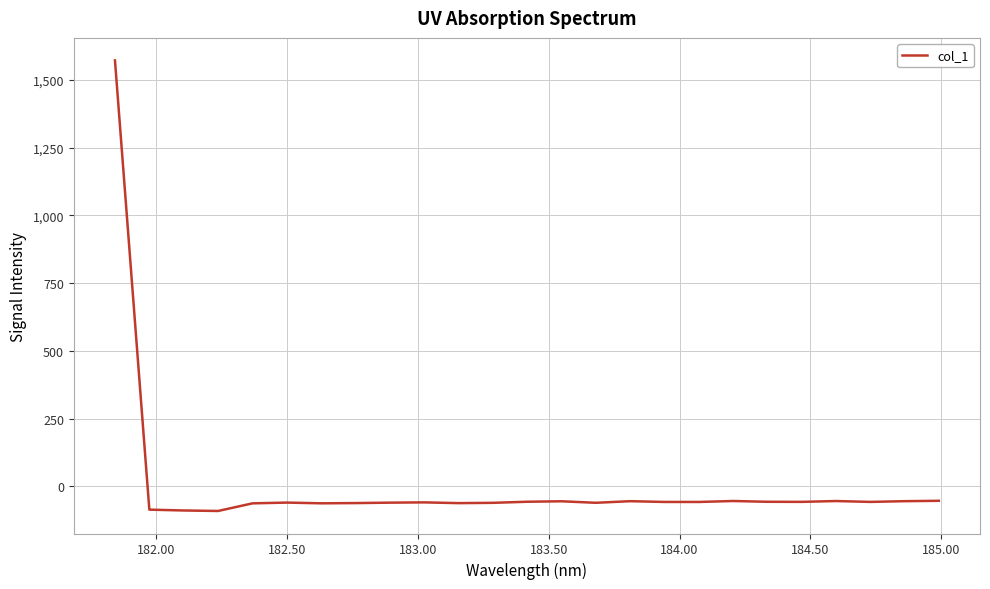

What is the maximum value shown in the chart?

1572.1